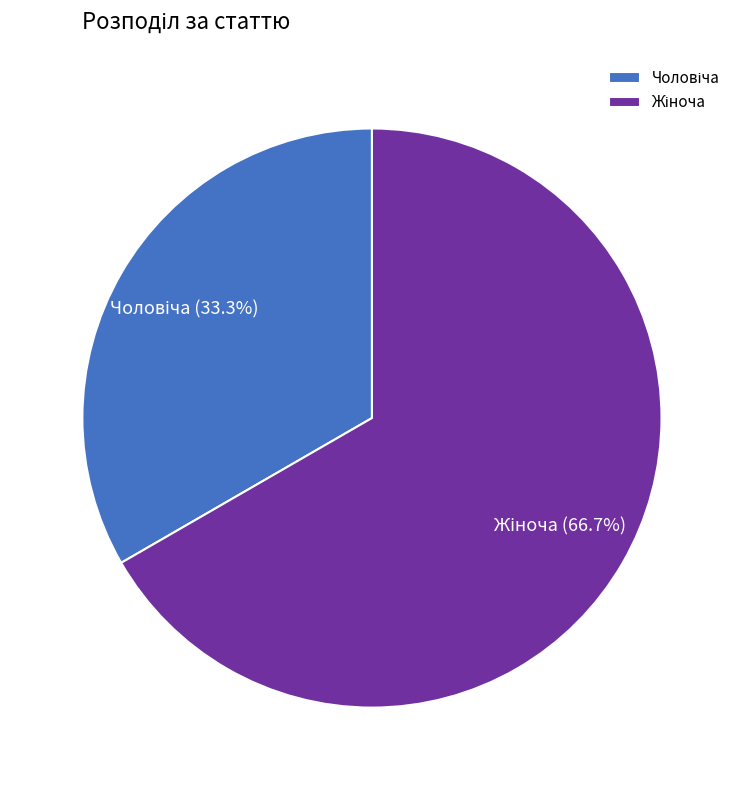

Is there a majority slice in this chart?

Yes